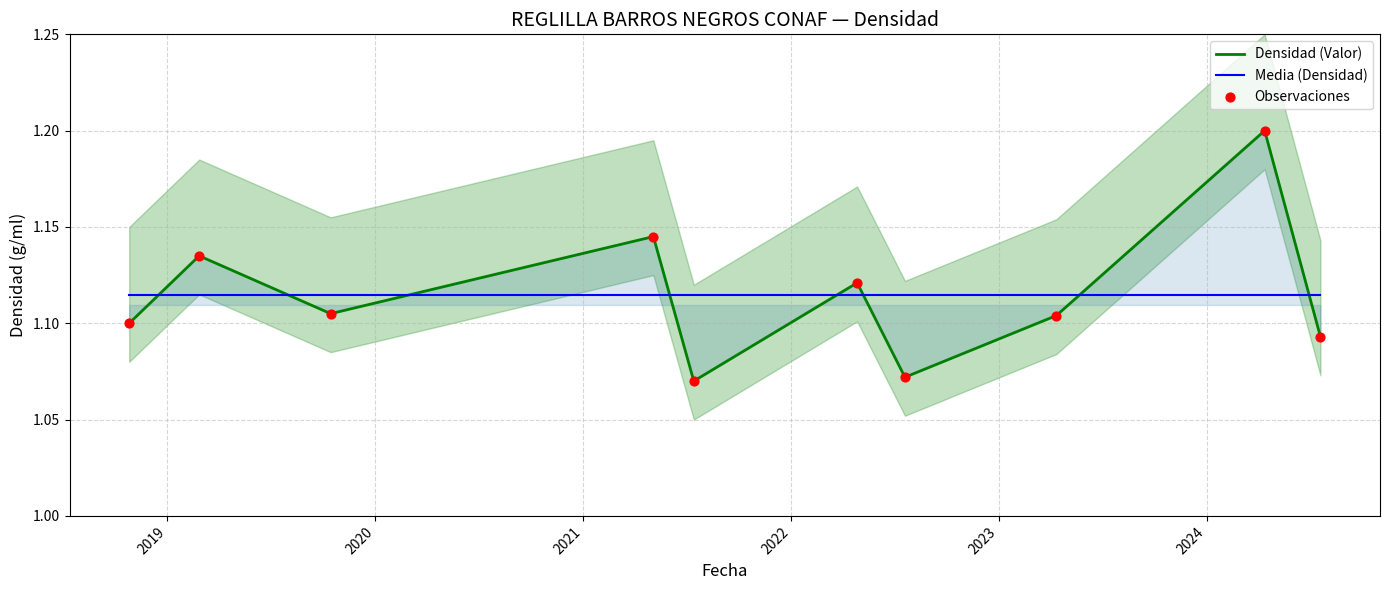

Which series reaches the maximum Y coordinate?

Densidad (Valor)